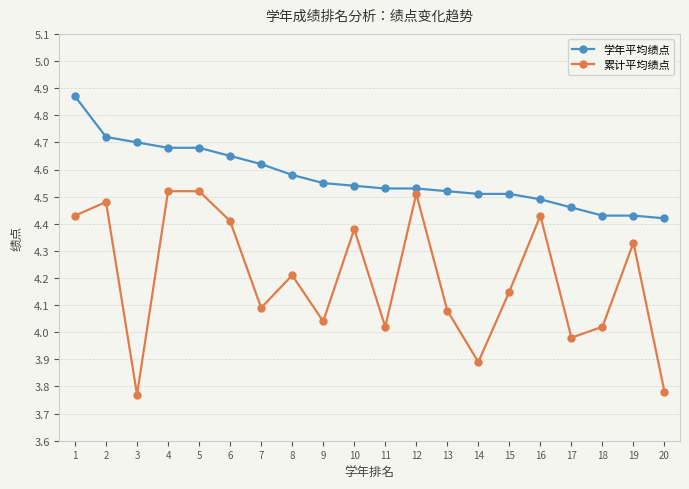

The value of 累计平均绩点 at 16 is 4.4. True or false?

True